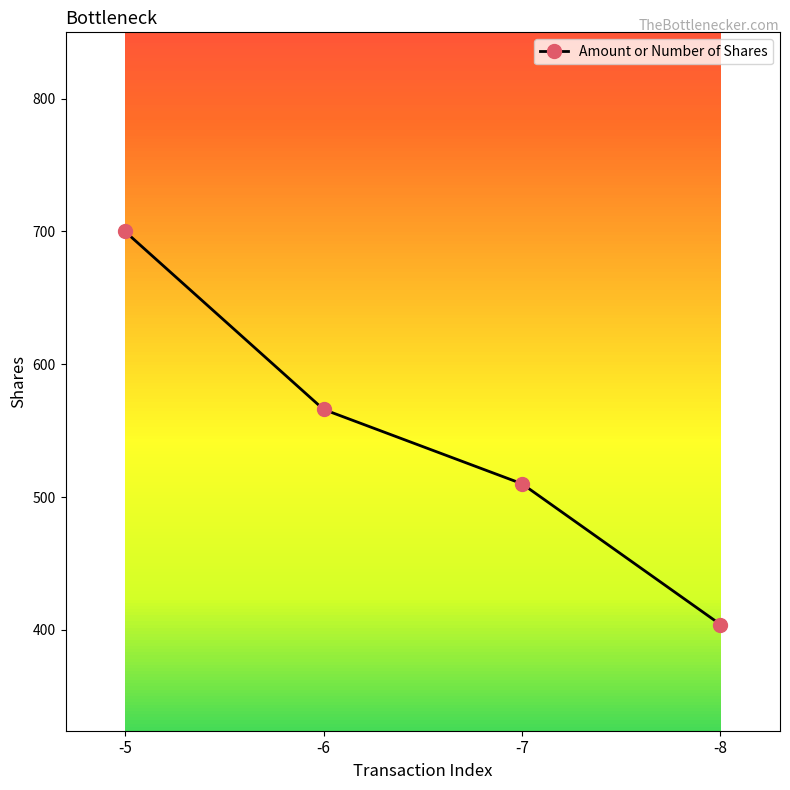

At which category does the chart reach its peak across all series?

-5